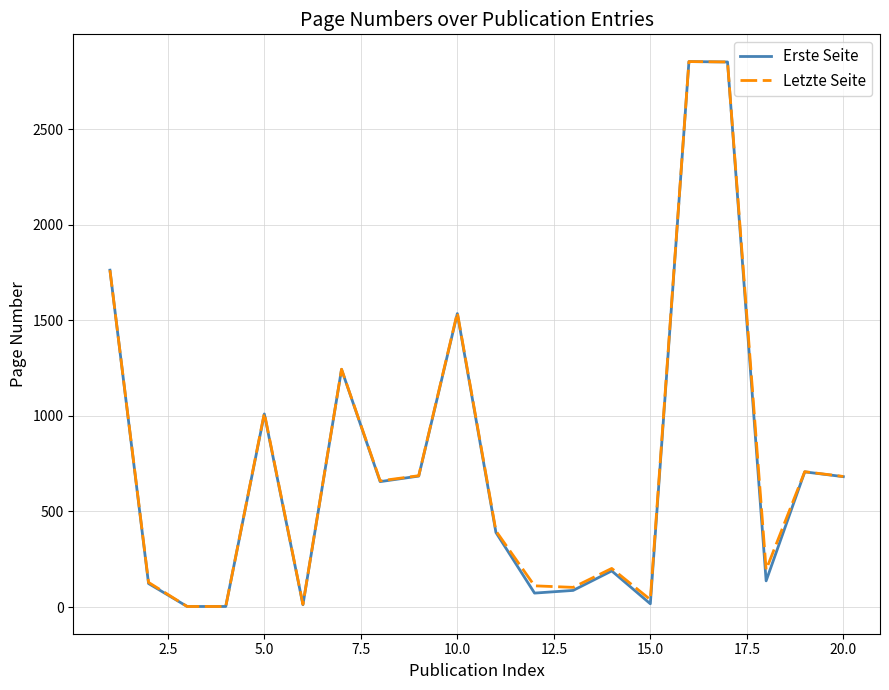

How many lines are shown in the chart?

2